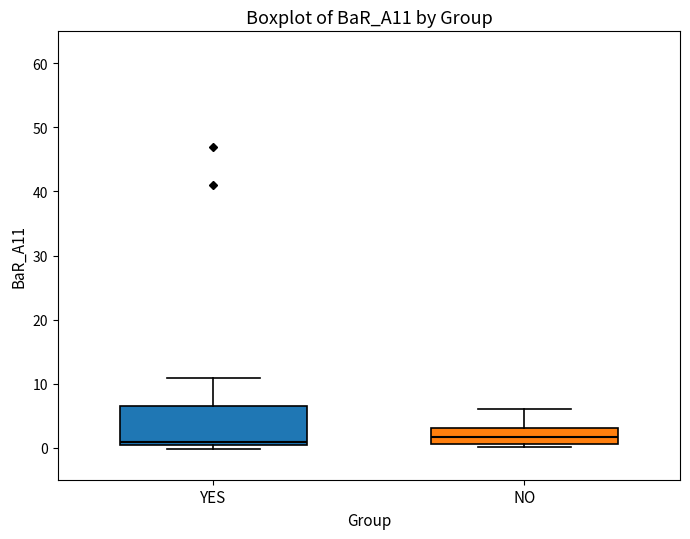

Where does the median line of the box for NO sit on the y-axis? The values are not printed on the chart, so give them approximately, as read against the axis.

2